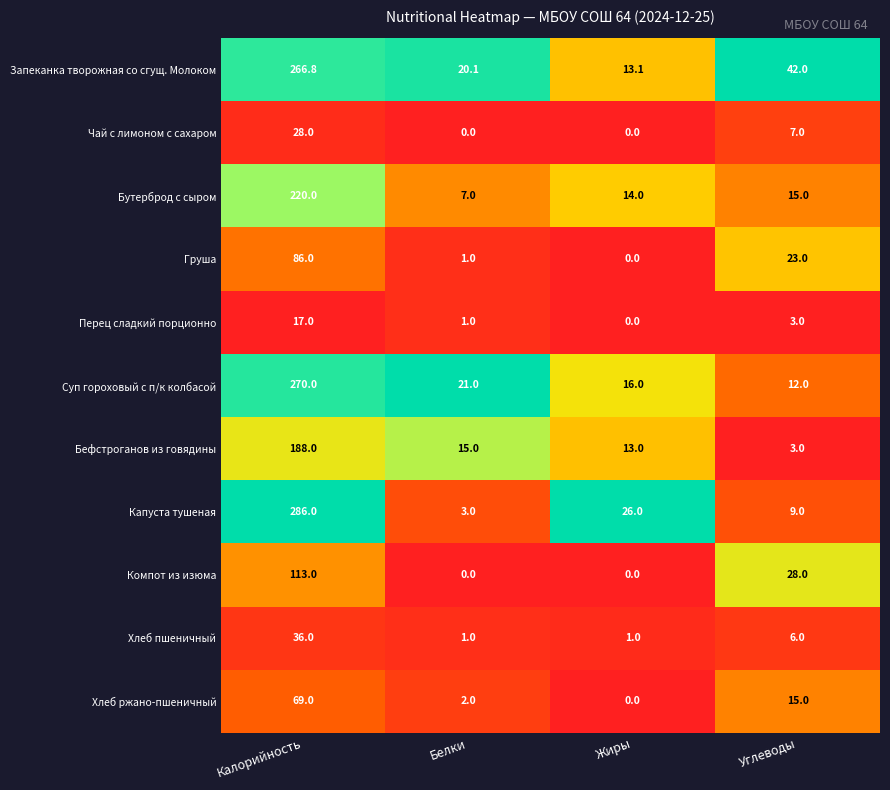

Which series has the widest spread of values?

Капуста тушеная